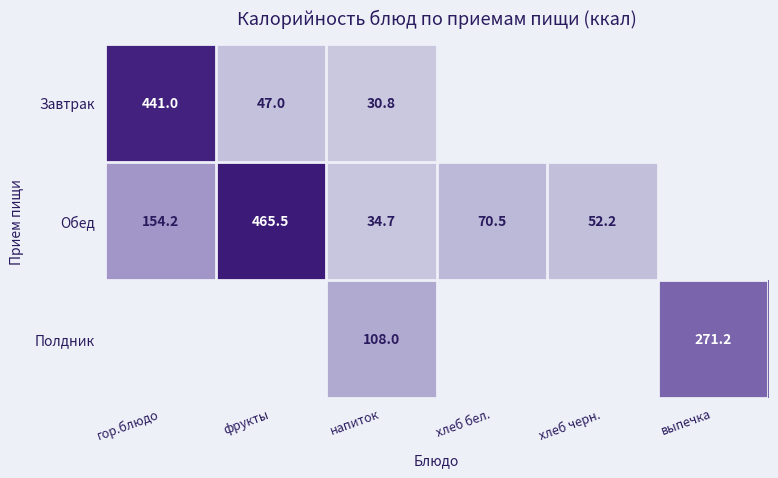

Rank the series at напиток from lowest to highest value.

Завтрак, Обед, Полдник